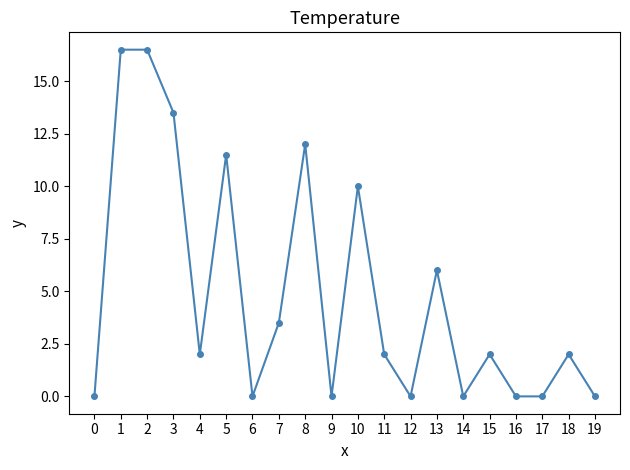

What is the value of the 2nd point from the left?

16.5